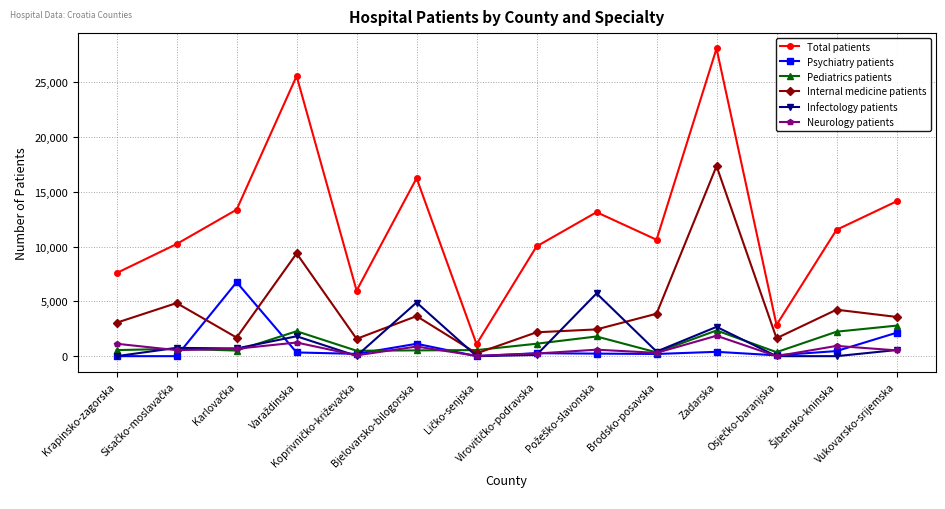

At how many categories does at least one series exceed 20002?

2